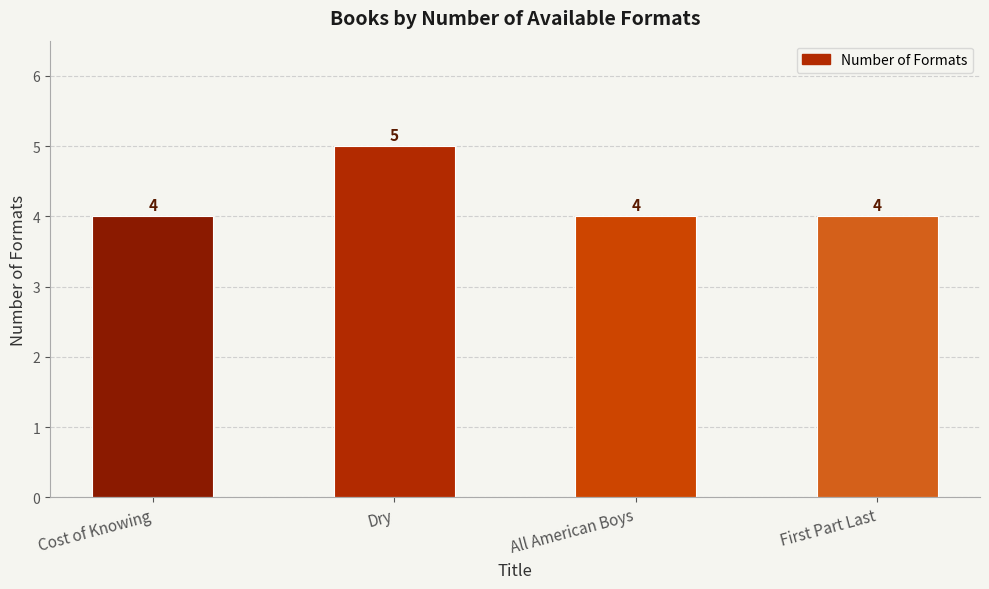

Count the values in the range 4 to 5.

4